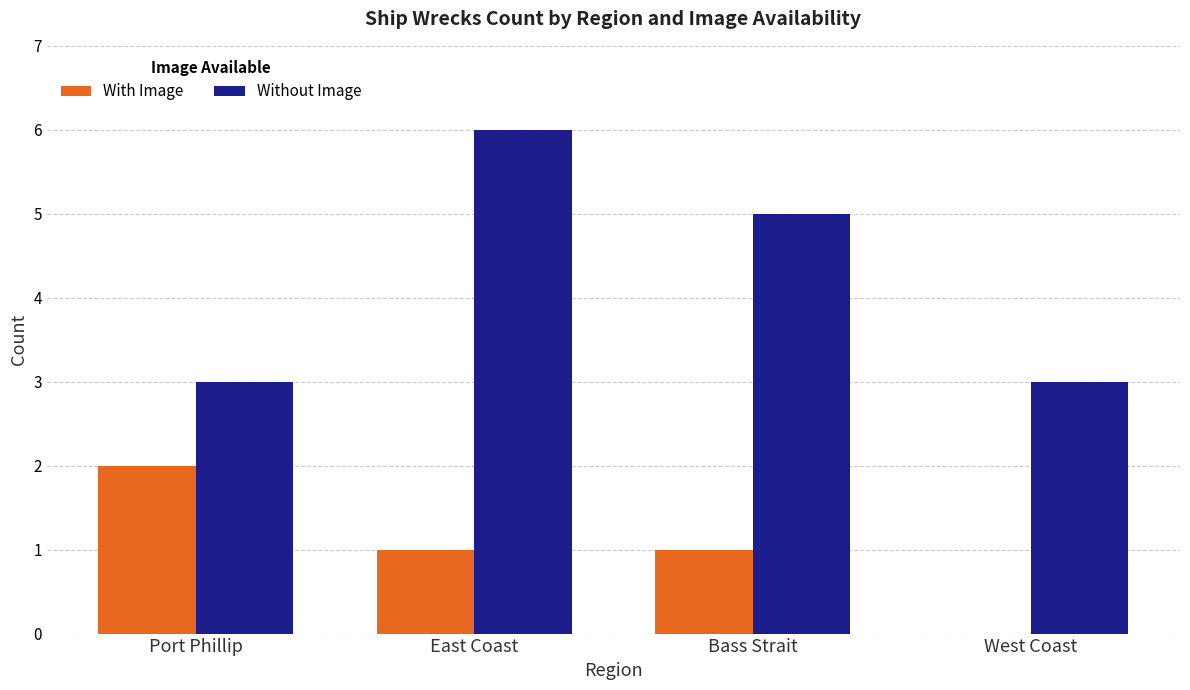

What is the approximate value of With Image at Bass Strait?

1